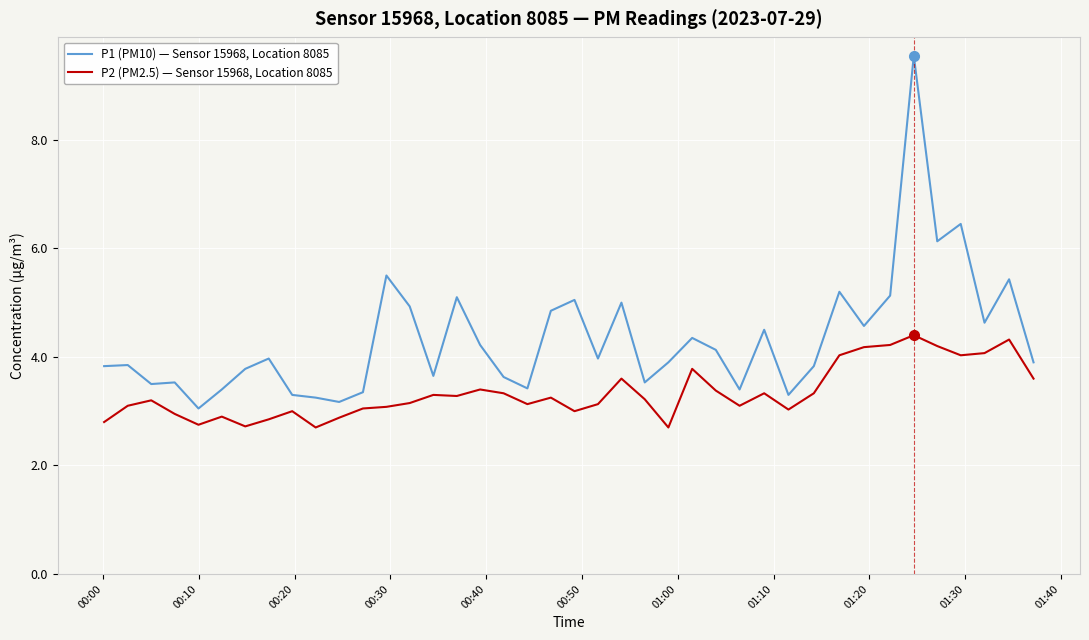

True or false: P1 (PM10) — Sensor 15968, Location 8085 and P2 (PM2.5) — Sensor 15968, Location 8085 cross at least once.

False